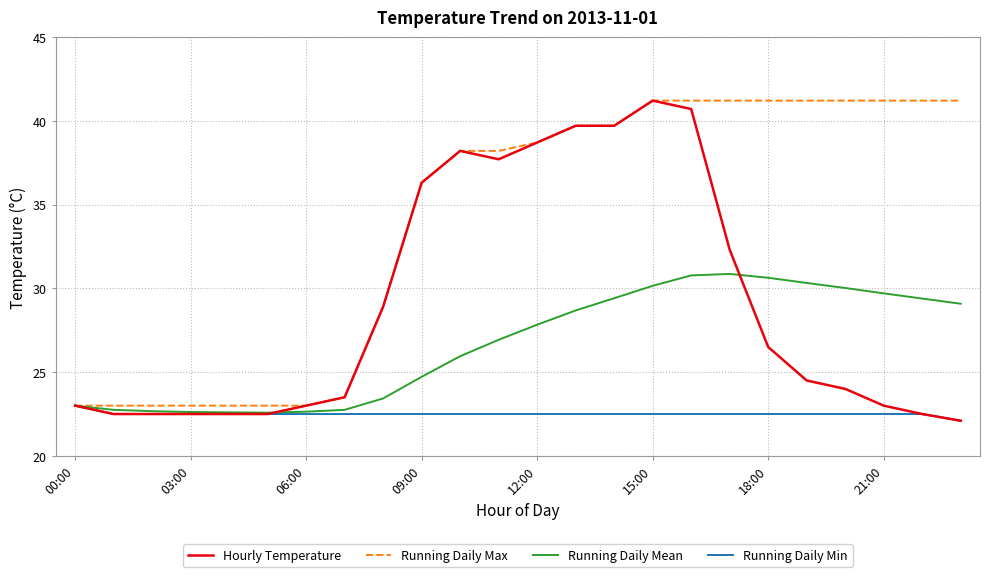

What is the smallest value displayed?

22.1